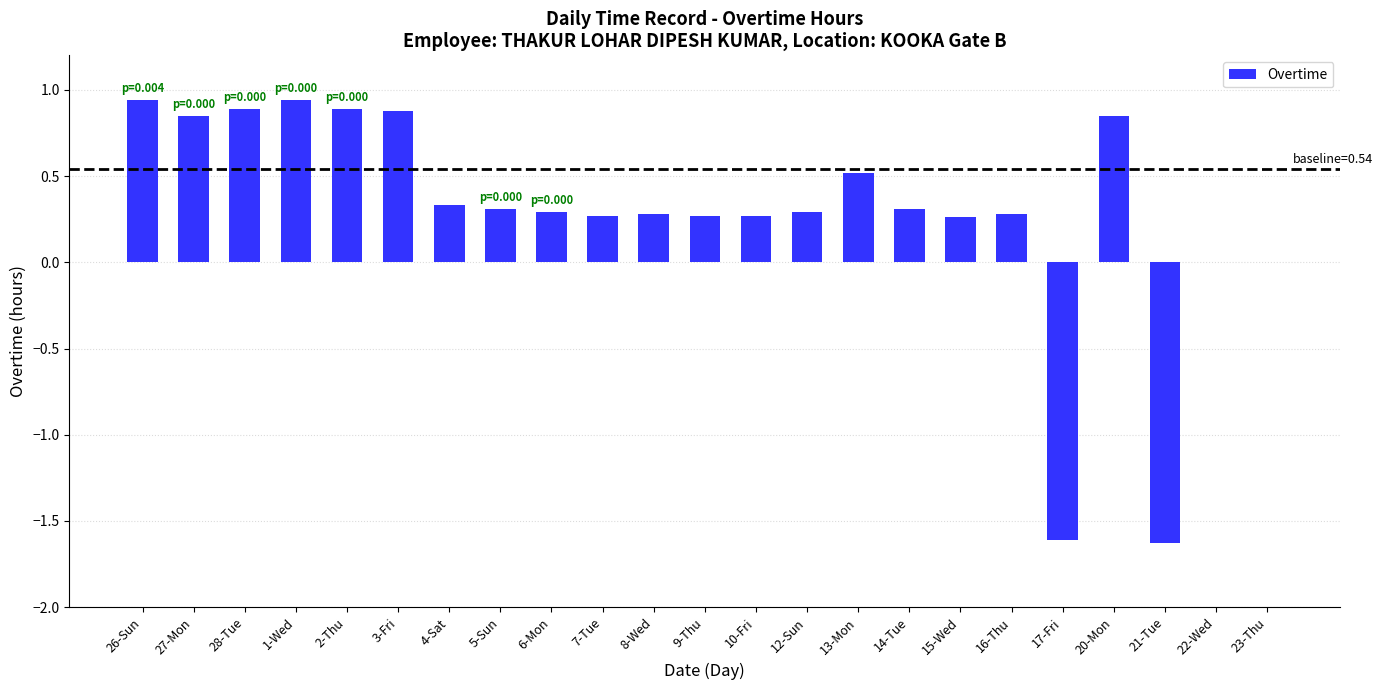

What is the sum of the values at 15-Wed and 7-Tue?

0.5